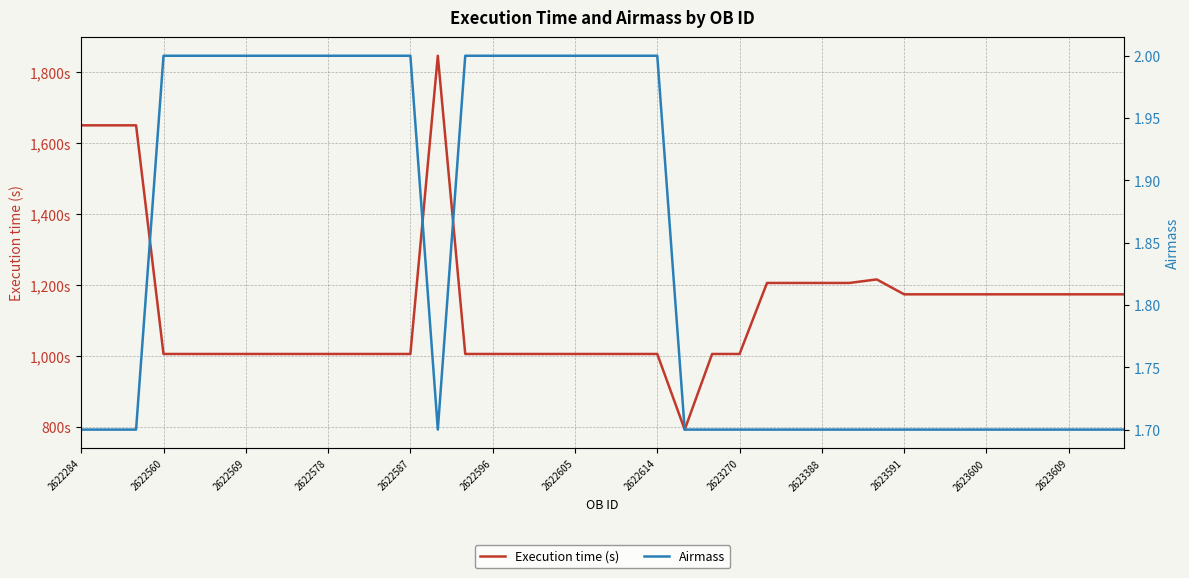

Rank the series by their maximum value, from highest to lowest.

Execution time (s), Airmass